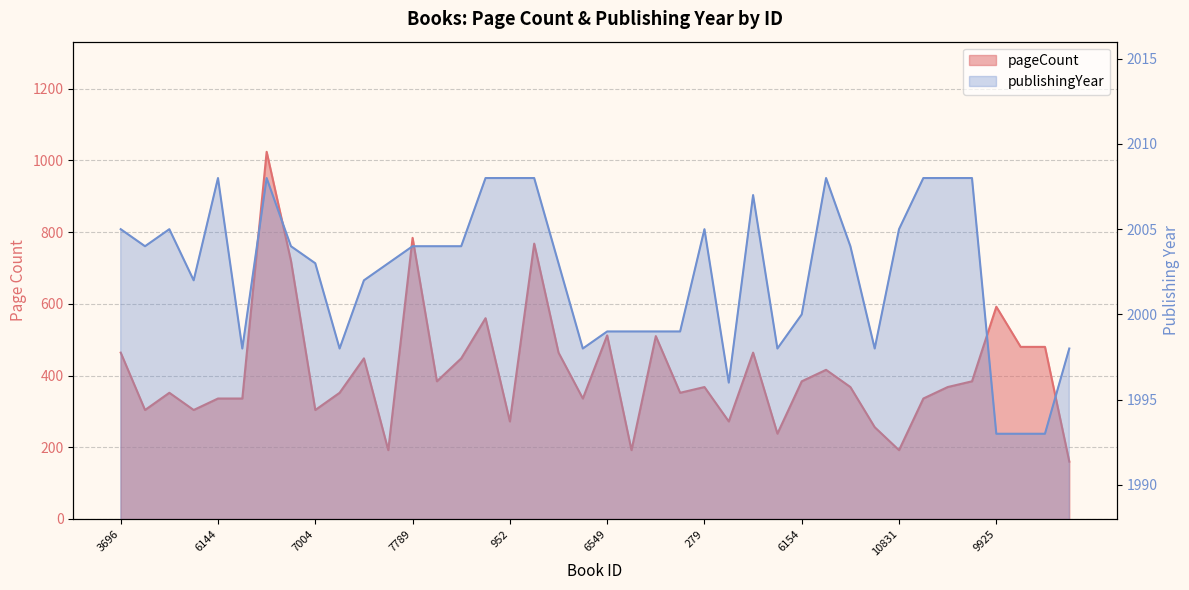

Which series has the largest total across all categories?

publishingYear